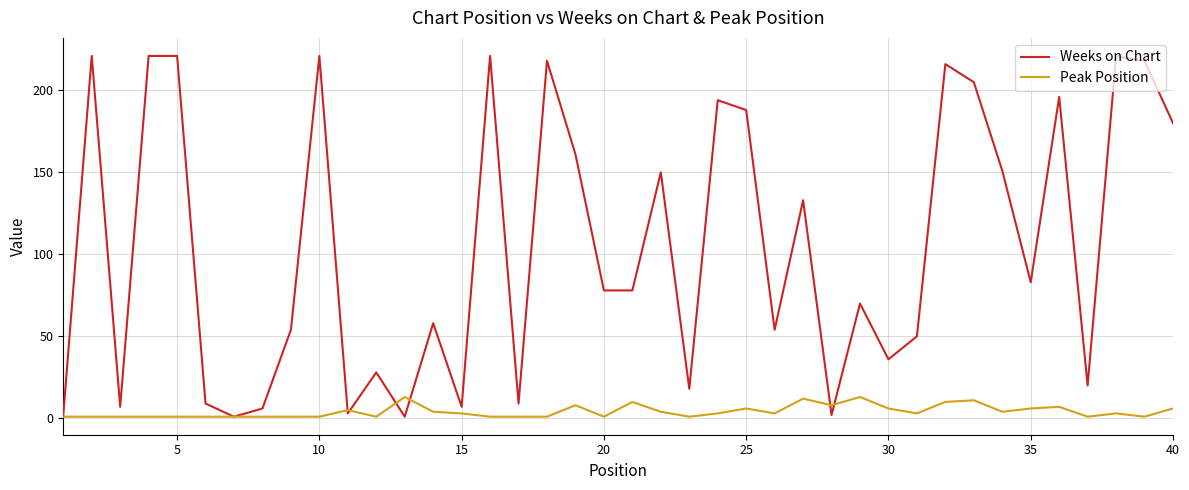

What is the highest value of the Weeks on Chart series?

221